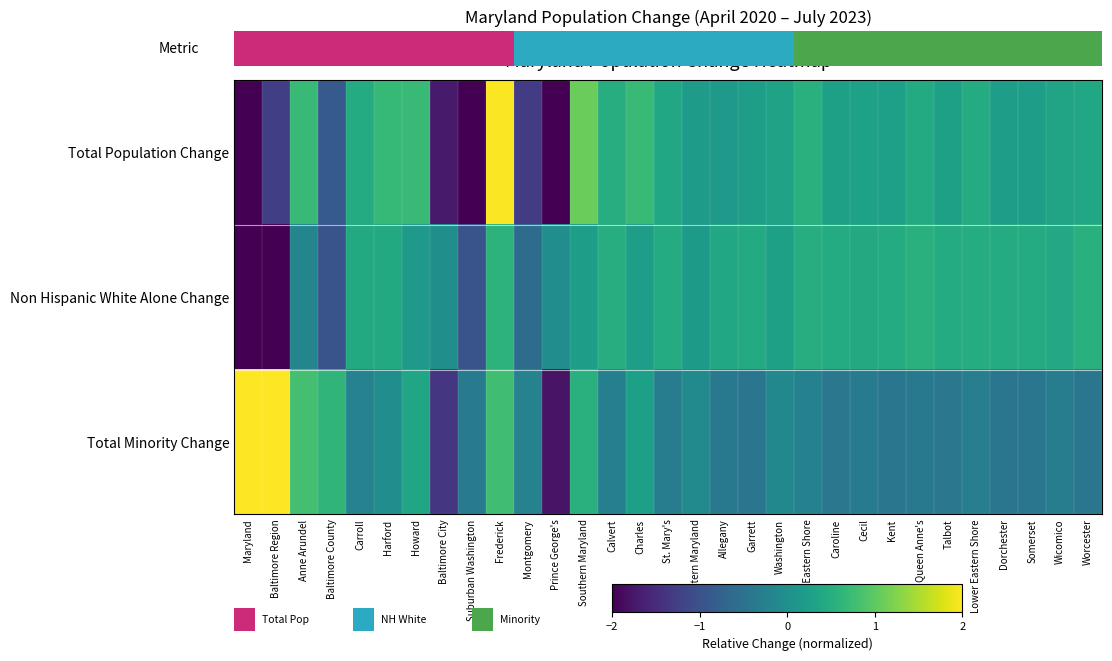

At which category is the sum across all series the highest?

Frederick